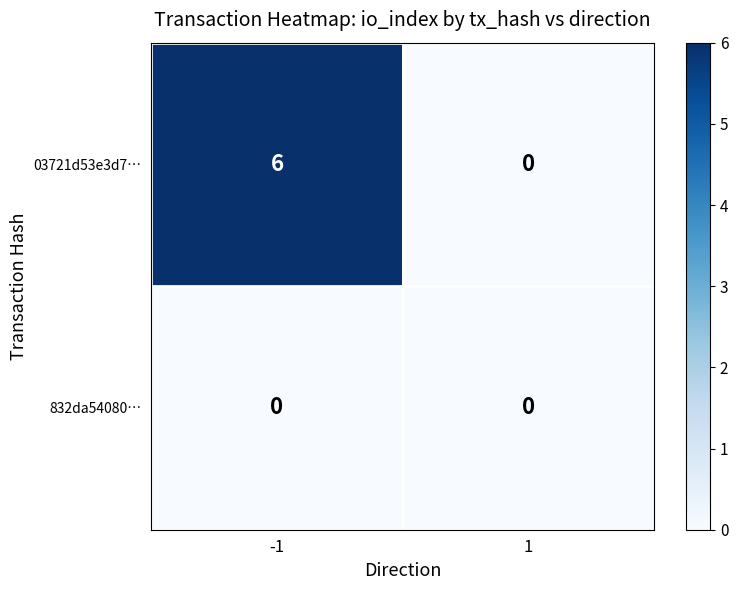

The value of 03721d53e3d7… at 1 is 0. True or false?

True